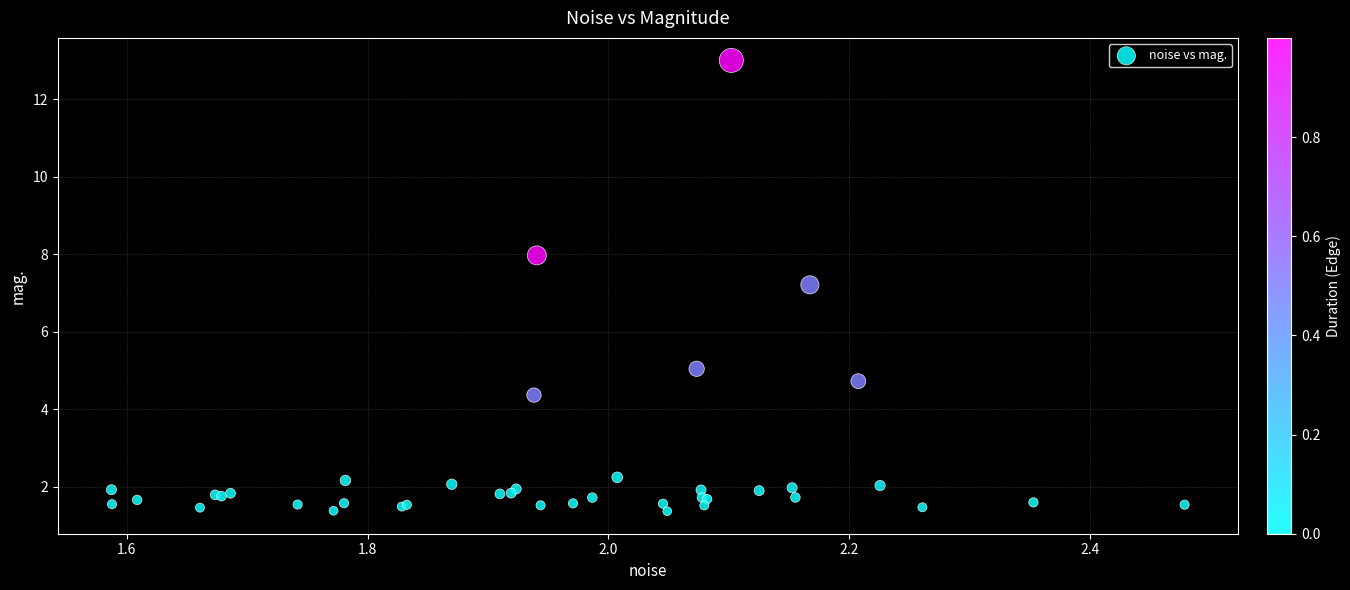

What Y value in the scatter plot is closest to 7?

7.2